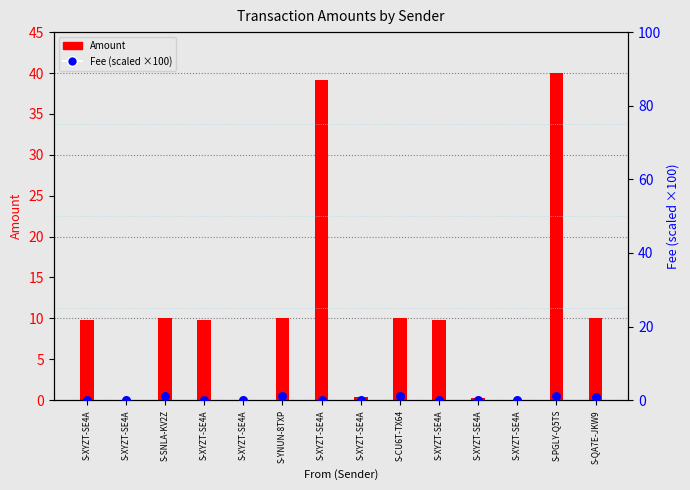

Is the value of Fee (scaled) at S-YNUN-8TXP greater than the value of Amount at S-XYZT-SE4A?

No